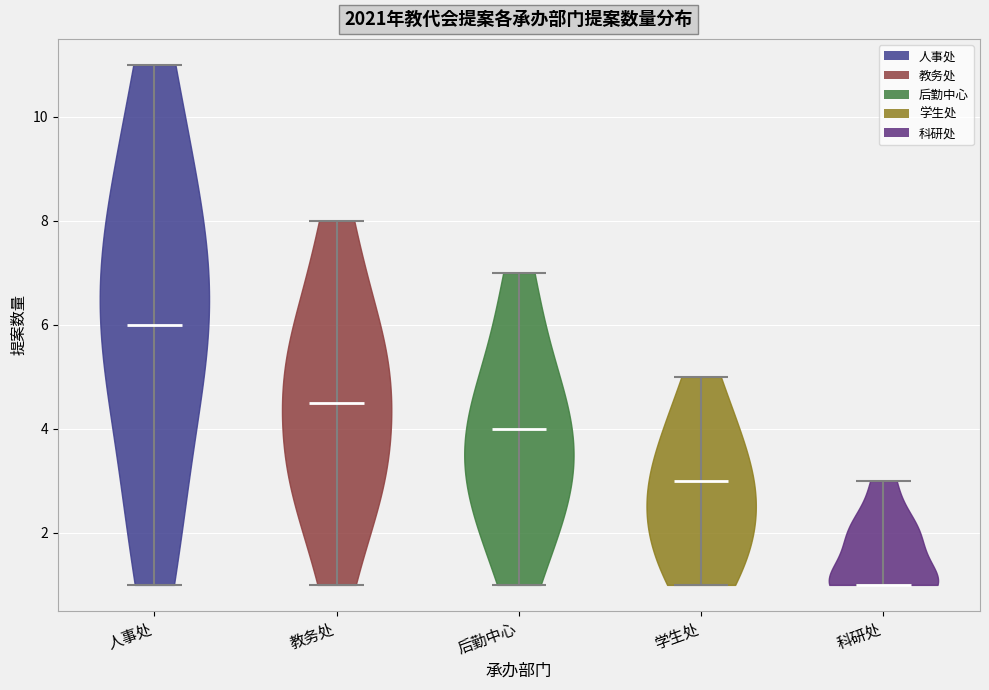

What is the lowest point the violin for 科研处 reaches on the y-axis? The values are not printed on the chart, so give them approximately, as read against the axis.

1.0